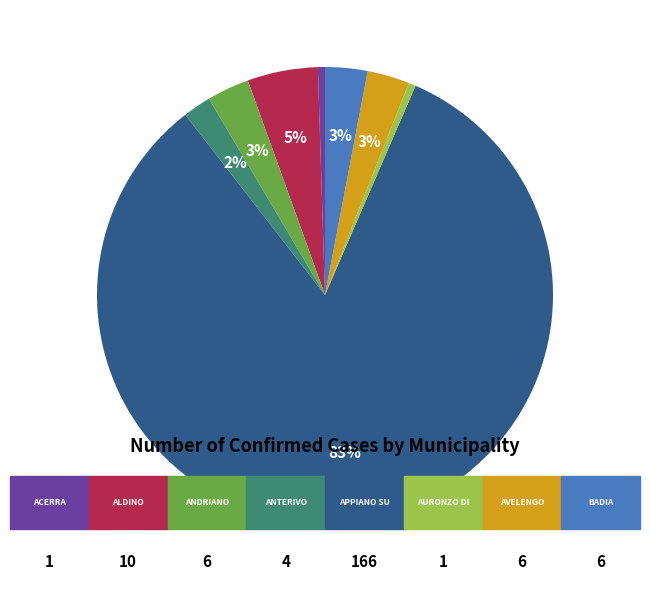

Does any single category account for the majority?

Yes